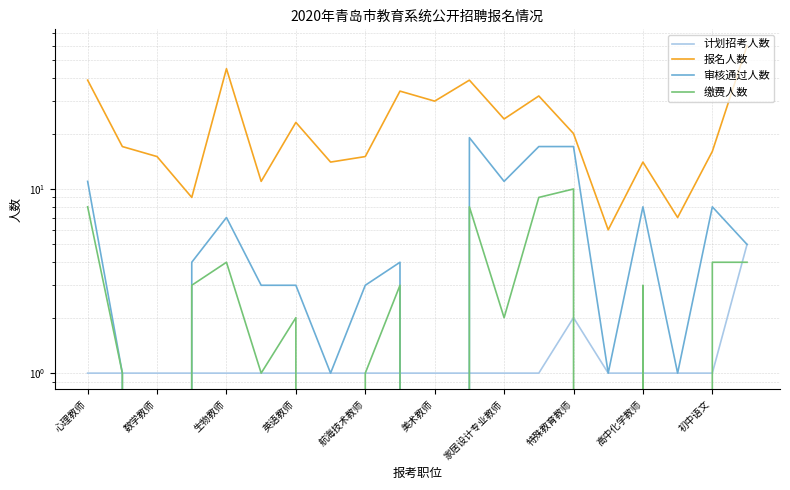

What is the value of the 计划招考人数 point at the 4th from the left?

1